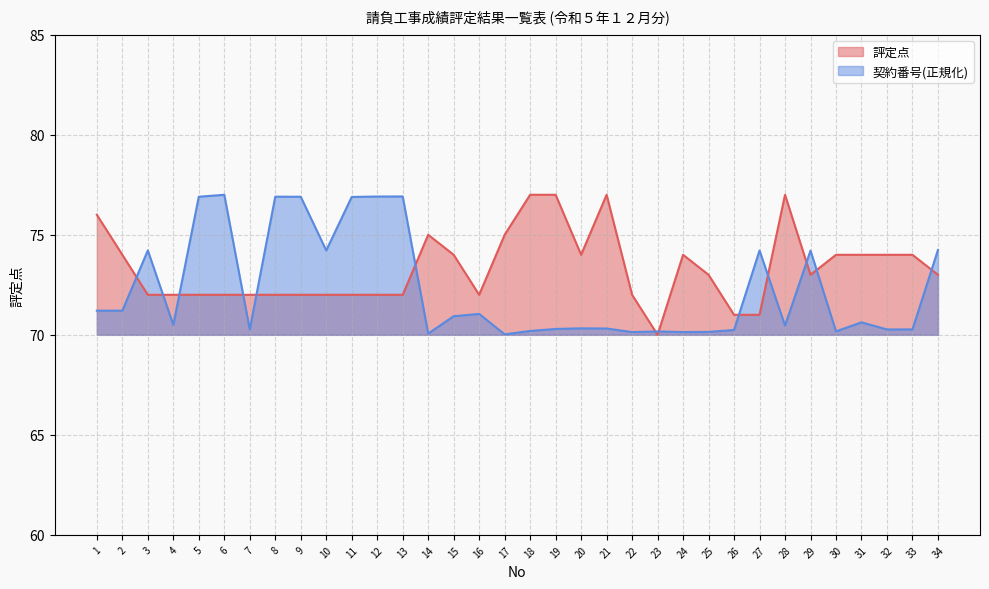

At which category is the sum across all series the highest?

6